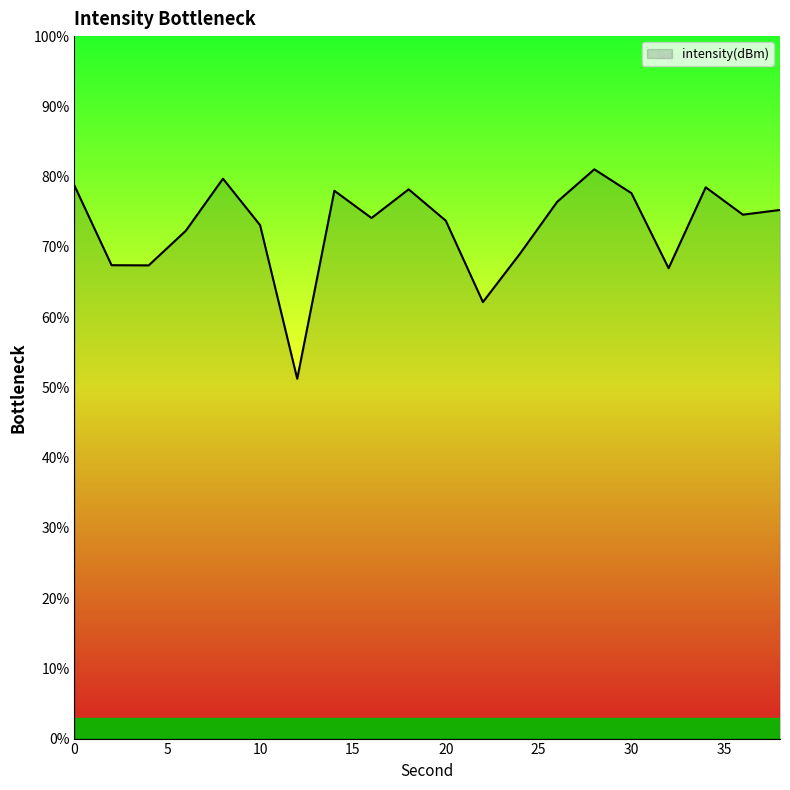

What is the difference between the maximum and minimum values?

29.8